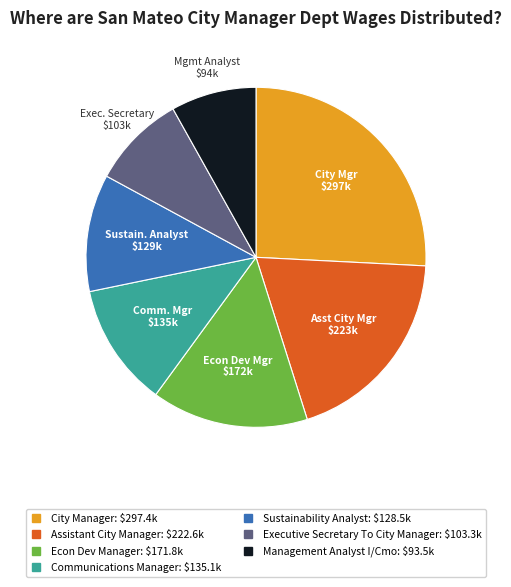

Count the number of slices in the pie.

7